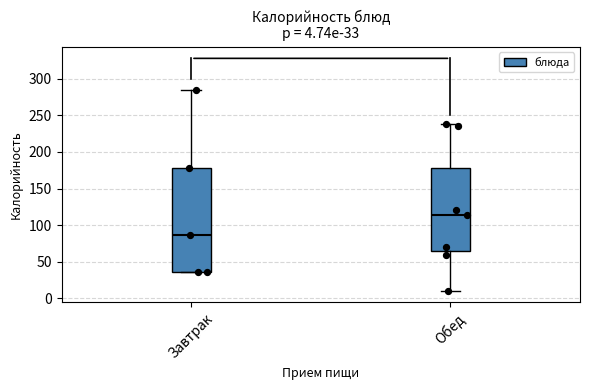

Which box has the lowest median line?

Завтрак